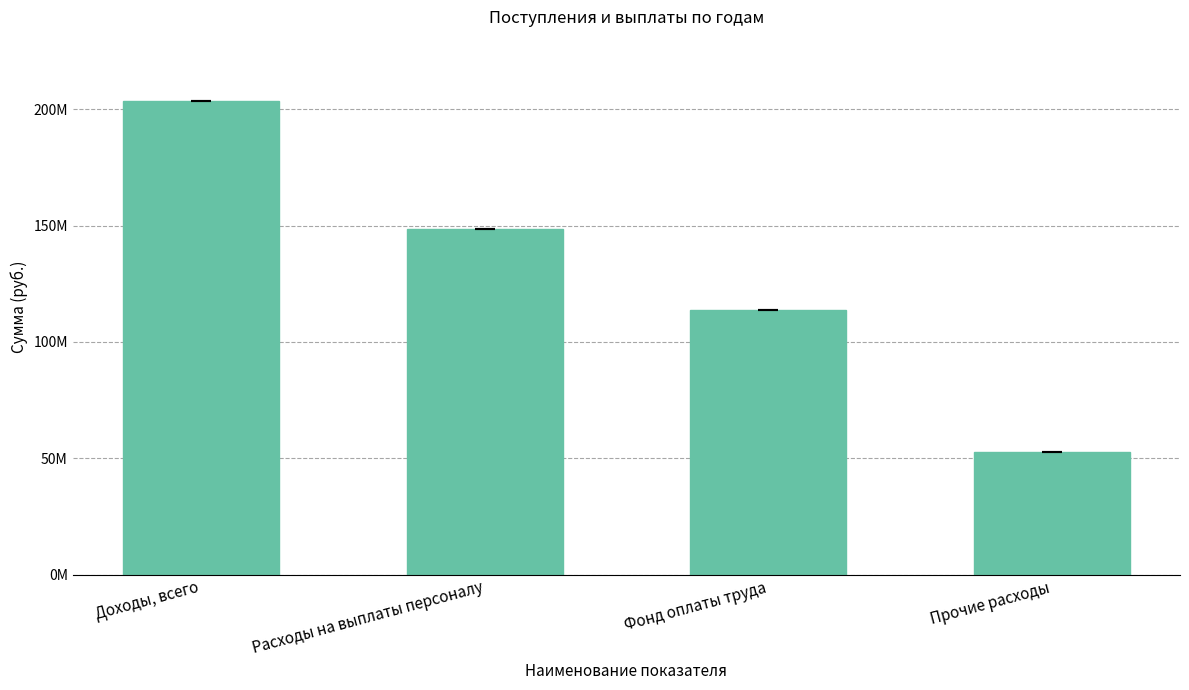

What is the ratio of the value at Доходы, всего to the value at Прочие расходы?

3.9